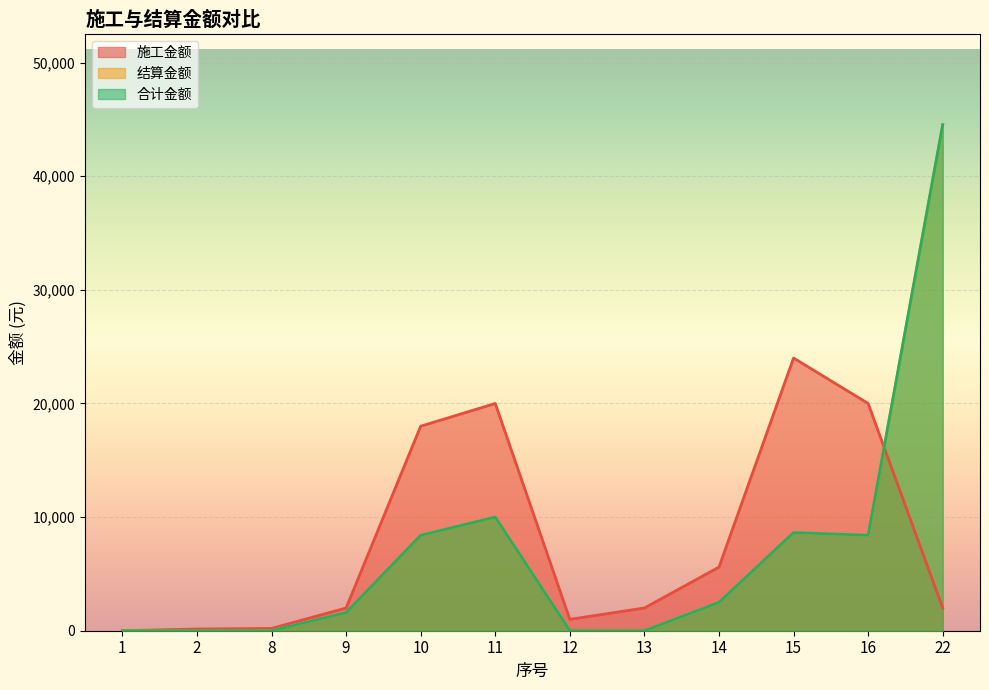

In 结算金额, how many points are lower than both neighbors (excluding endpoints)?

1